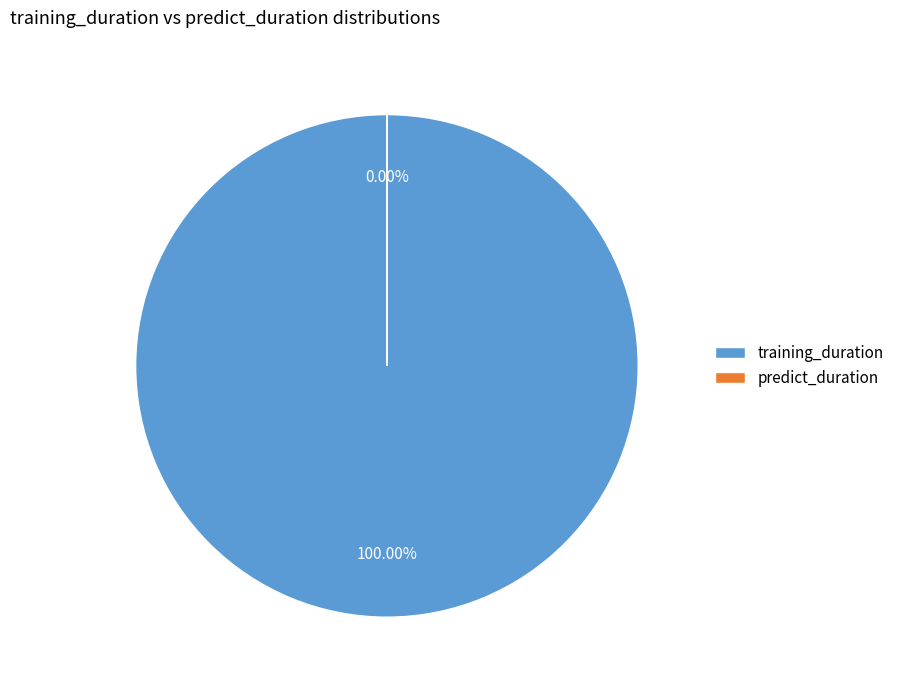

Is there a majority slice in this chart?

Yes